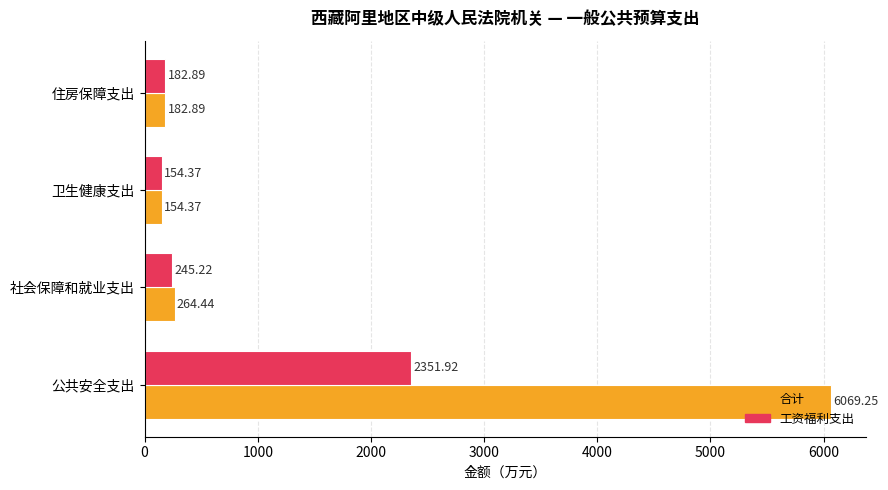

Where is 工资福利支出 nearest to the value 1253?

社会保障和就业支出